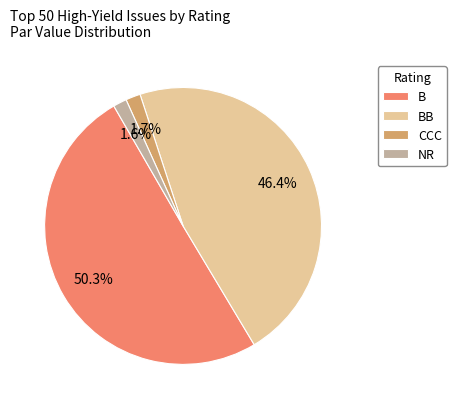

How many slices are in this pie chart?

4